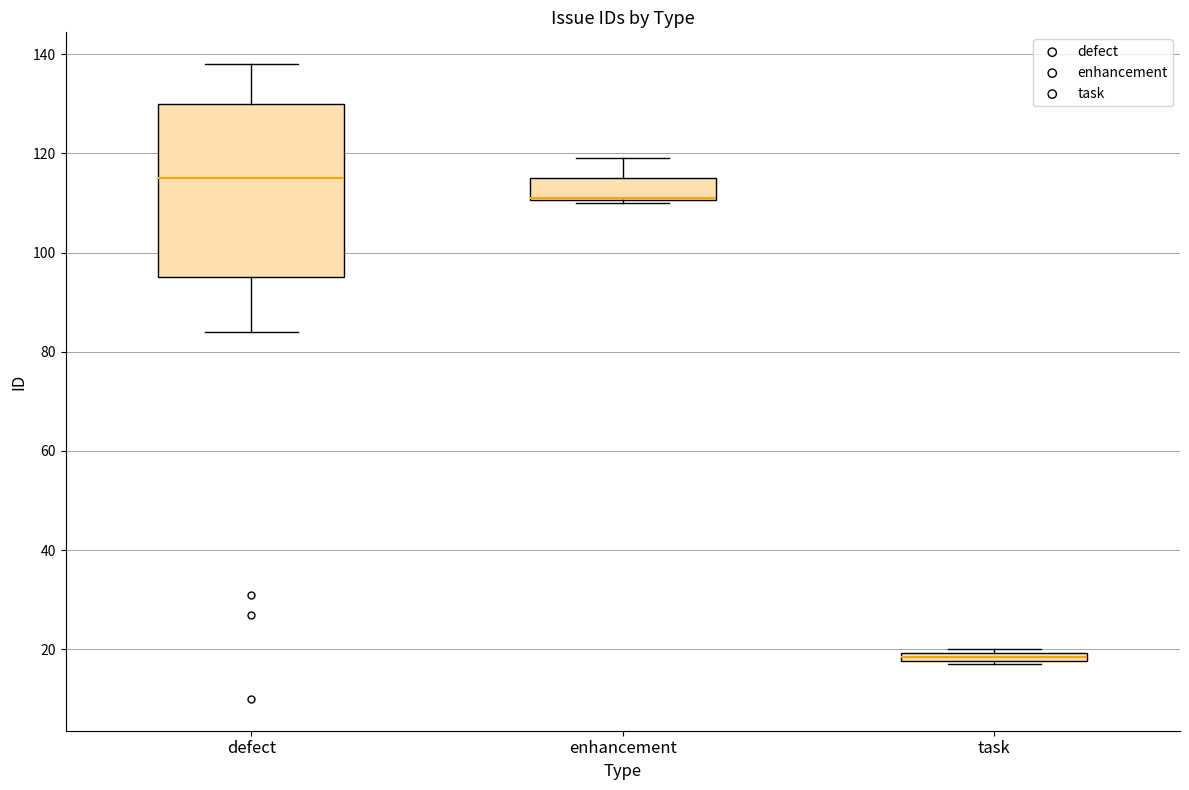

Which box is the tallest, from its lower edge to its upper edge?

defect